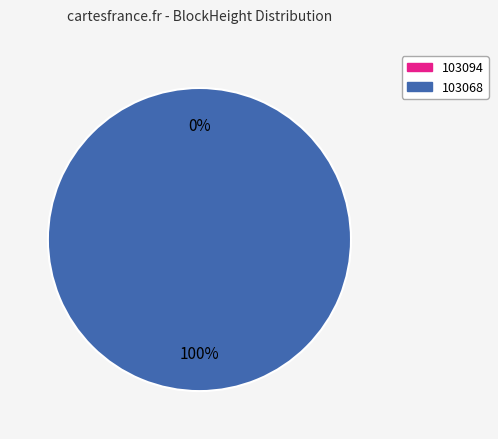

Count the number of slices in the pie.

2